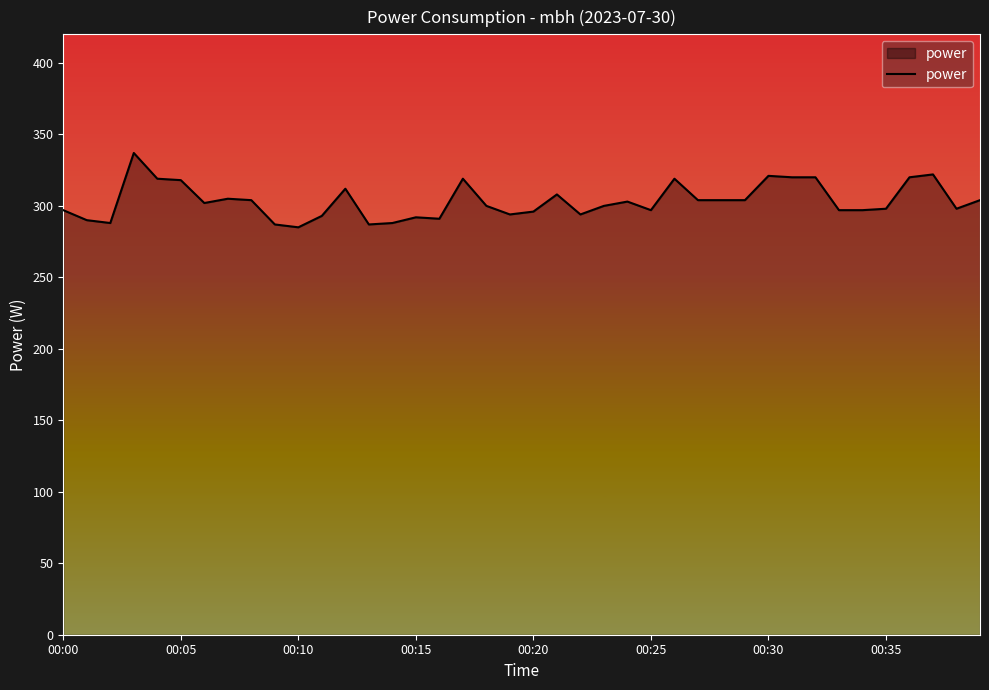

What is the greatest value displayed?

337